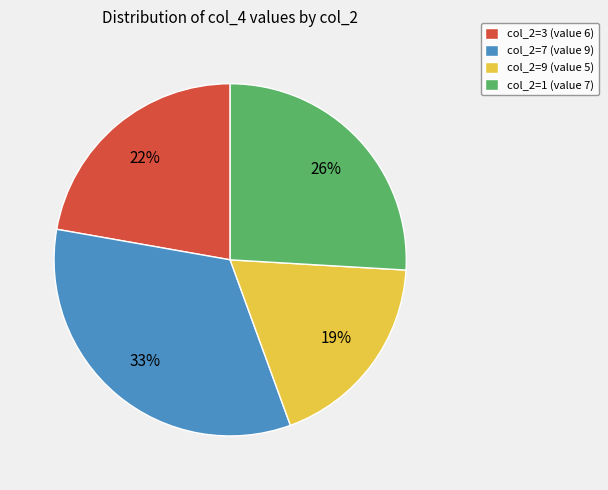

Which category has the smallest portion of the pie?

col_2=9 (value 5)